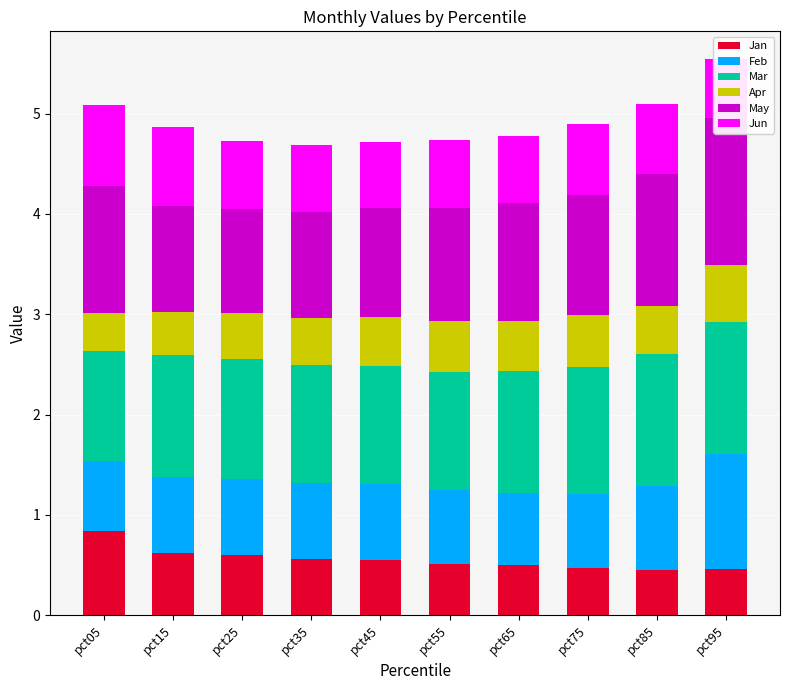

What is the average value of the May series?

1.2